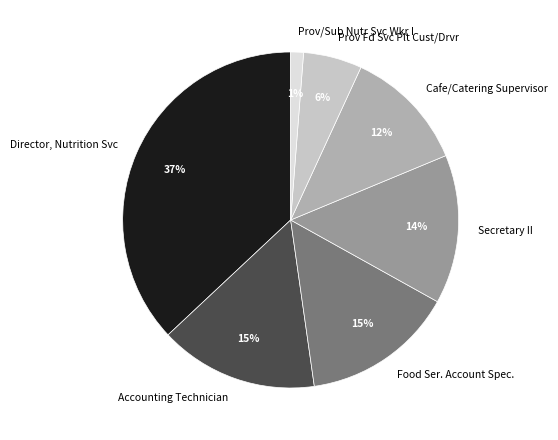

What is the largest slice in the pie chart?

Director, Nutrition Svc